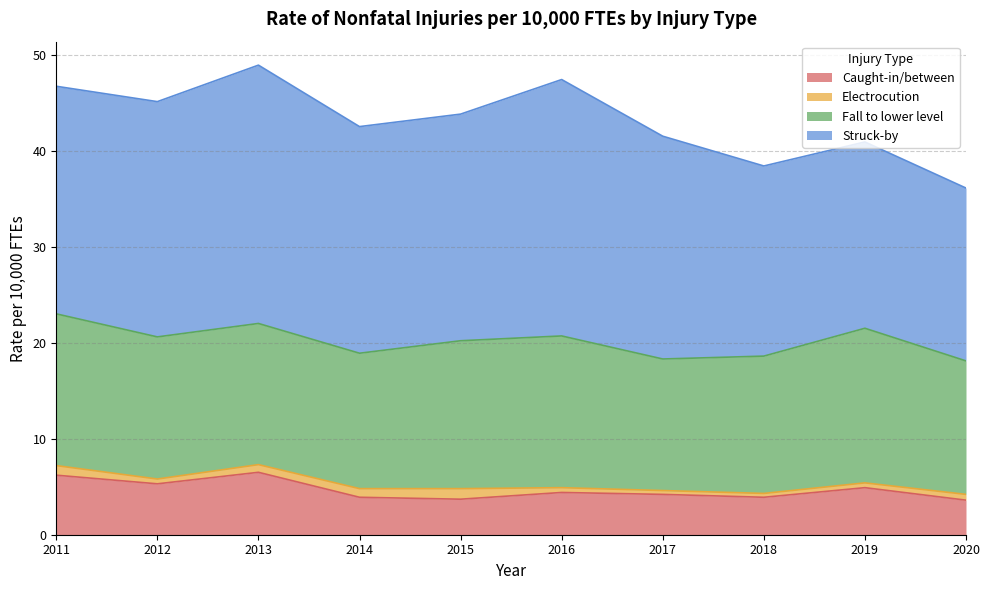

What is the minimum value for Caught-in/between?

3.6